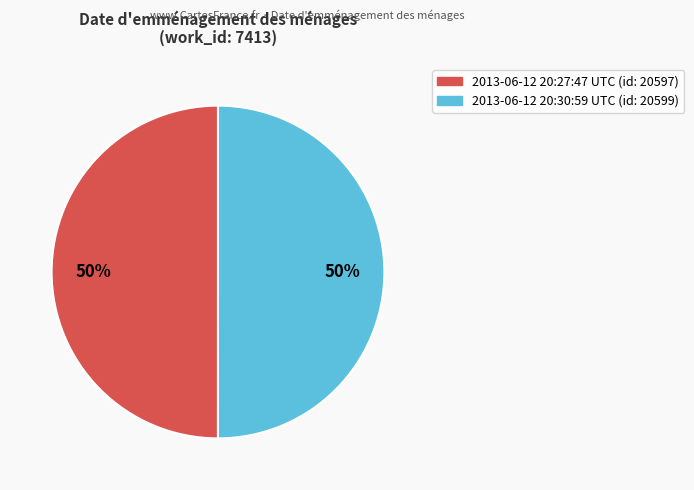

The 2013-06-12 20:30:59 UTC slice represents 50% of the pie. True or false?

True